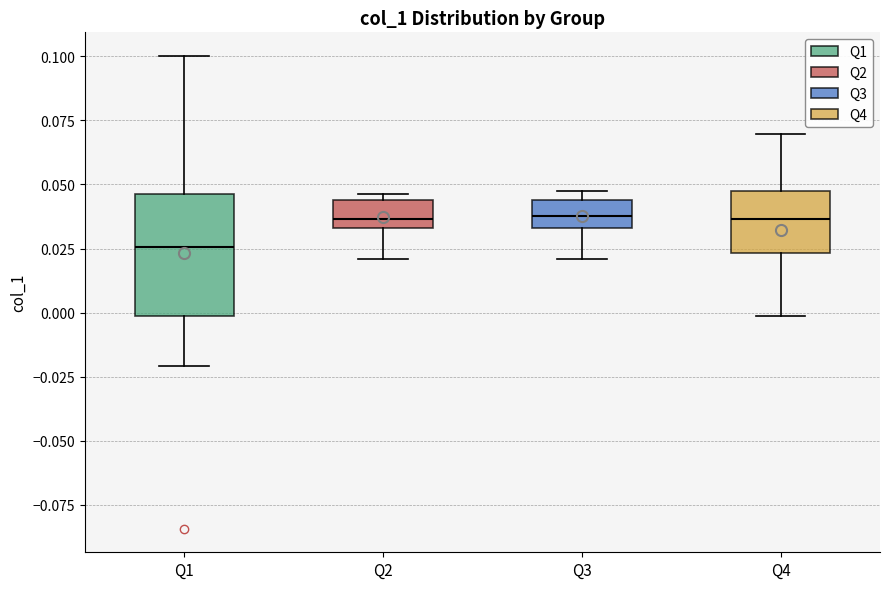

Reading left to right, read every box against the y-axis: the position of its median line, the range the box covers, and the ends of its whiskers. The values are not printed on the chart, so give them approximately, as read against the axis.

Q1: median 0.025, box 0.000 to 0.045, whiskers -0.020 to 0.100
Q2: median 0.035 (just above the box's lower edge), box 0.035 to 0.045, whiskers 0.020 to 0.045 (just above the box's upper edge)
Q3: median 0.040, box 0.035 to 0.045, whiskers 0.020 to 0.050
Q4: median 0.035, box 0.025 to 0.050, whiskers 0.000 to 0.070